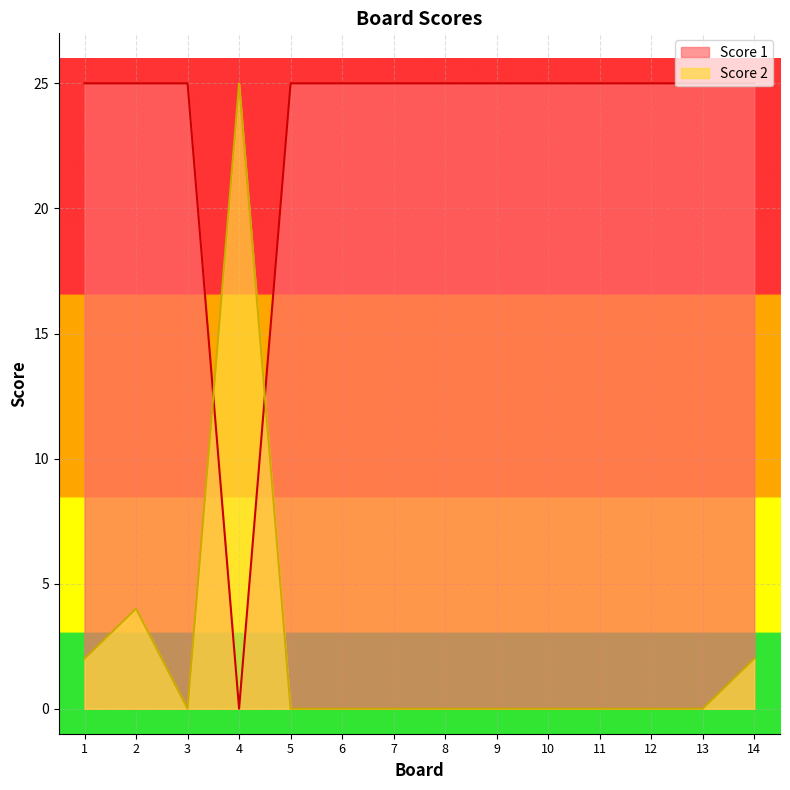

Which series has the widest spread of values?

Score 1